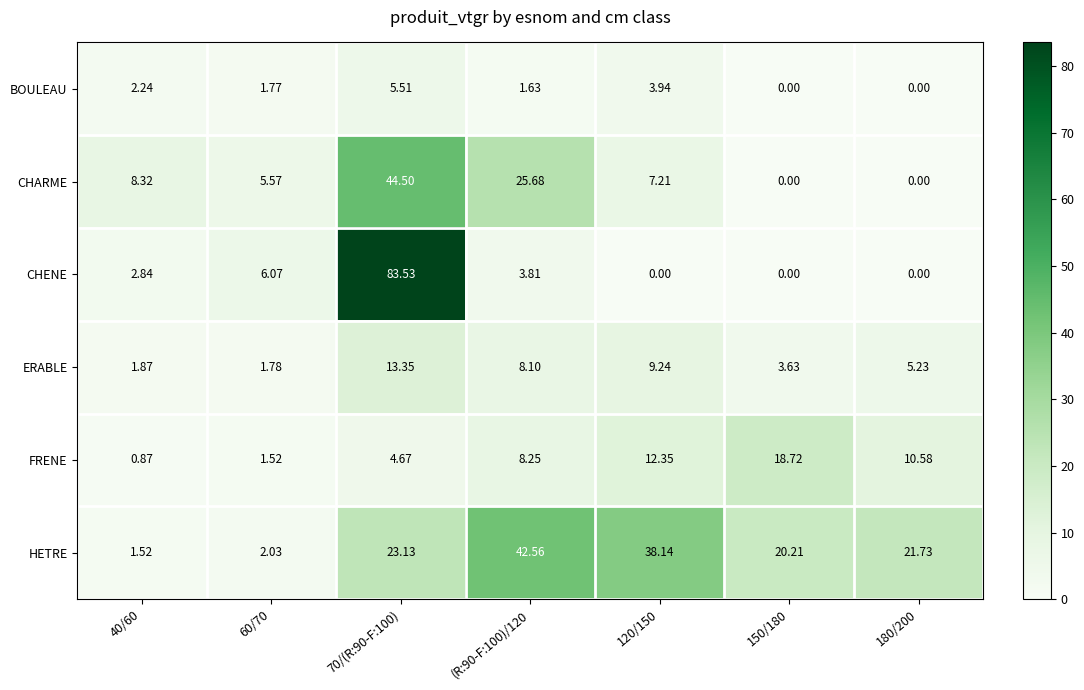

Count the number of data series in this chart.

6